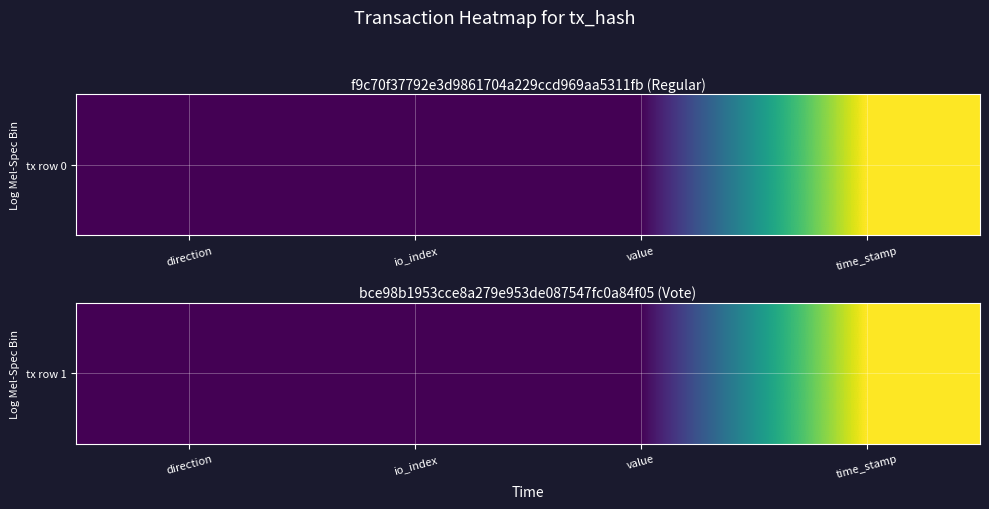

What is the maximum value shown in the chart?

1.0